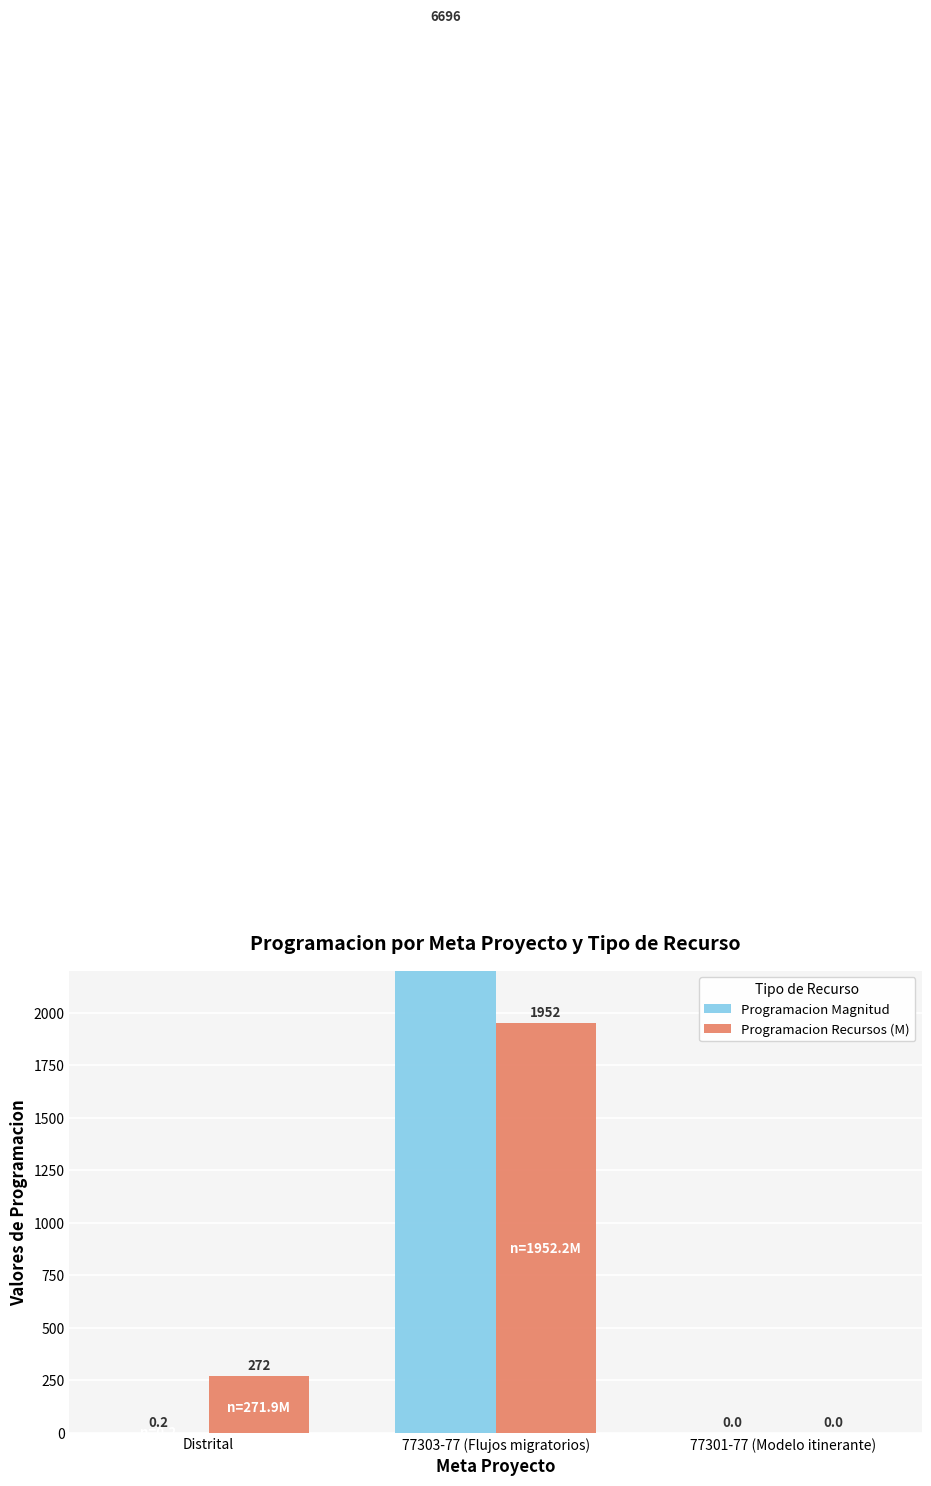

List the series in order of their peak value, lowest first.

Programacion Recursos (M), Programacion Magnitud